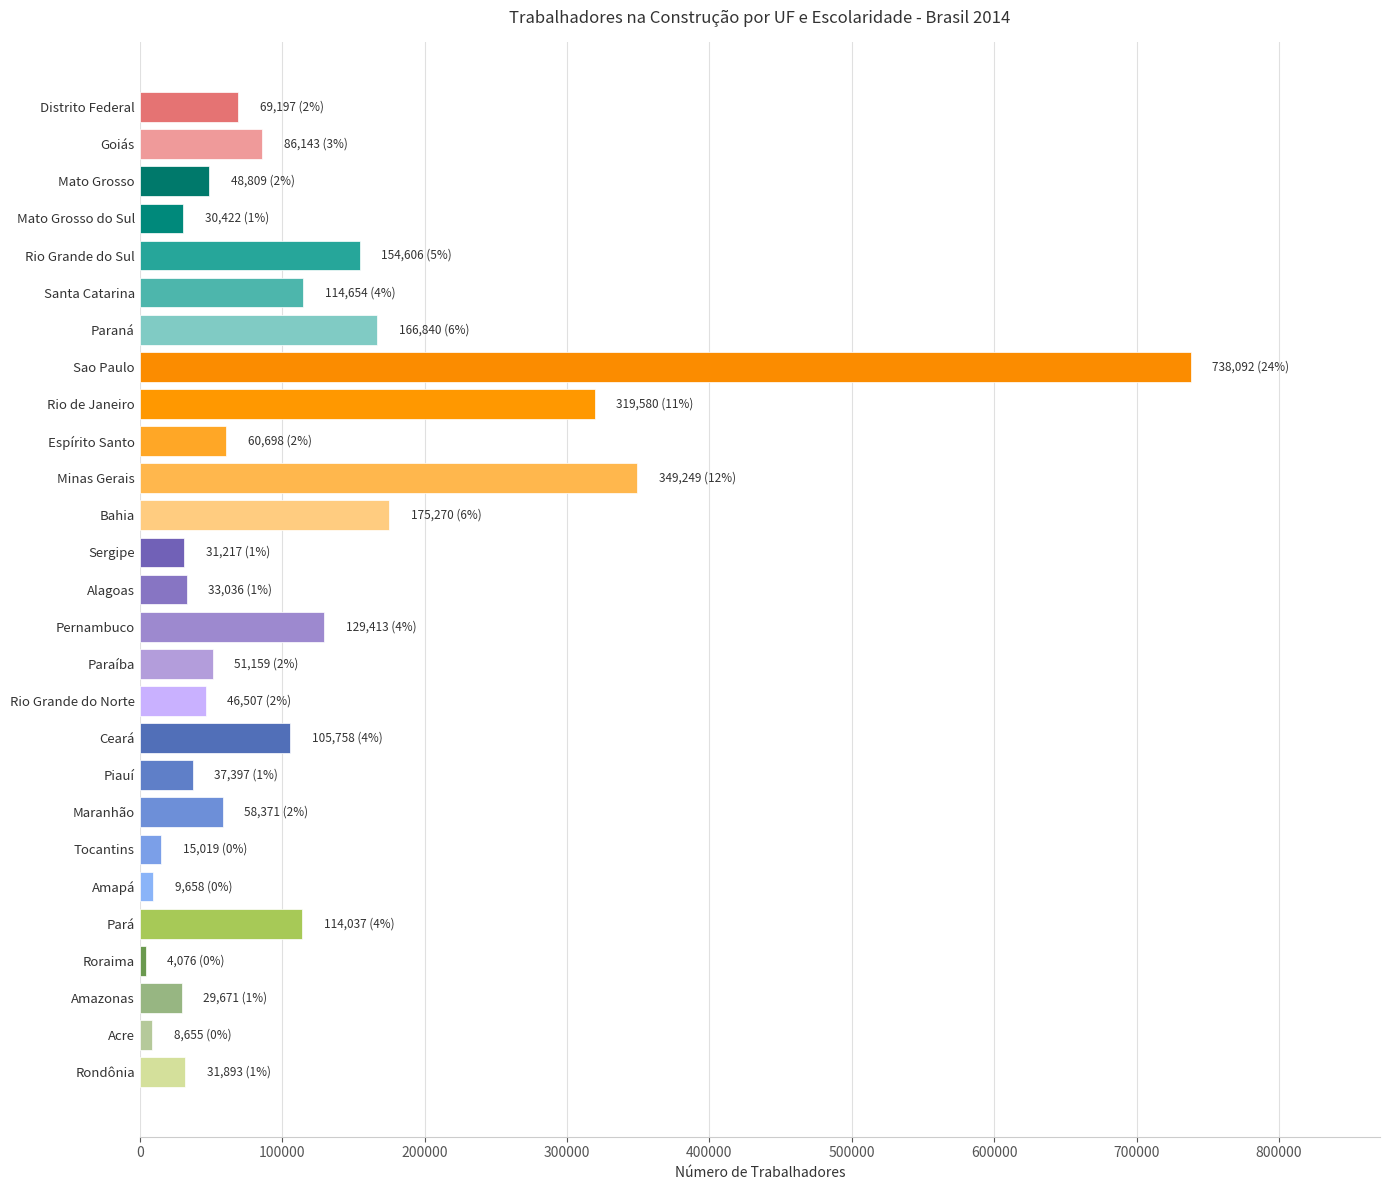

True or false: the data shows 30422 at Mato Grosso do Sul.

True